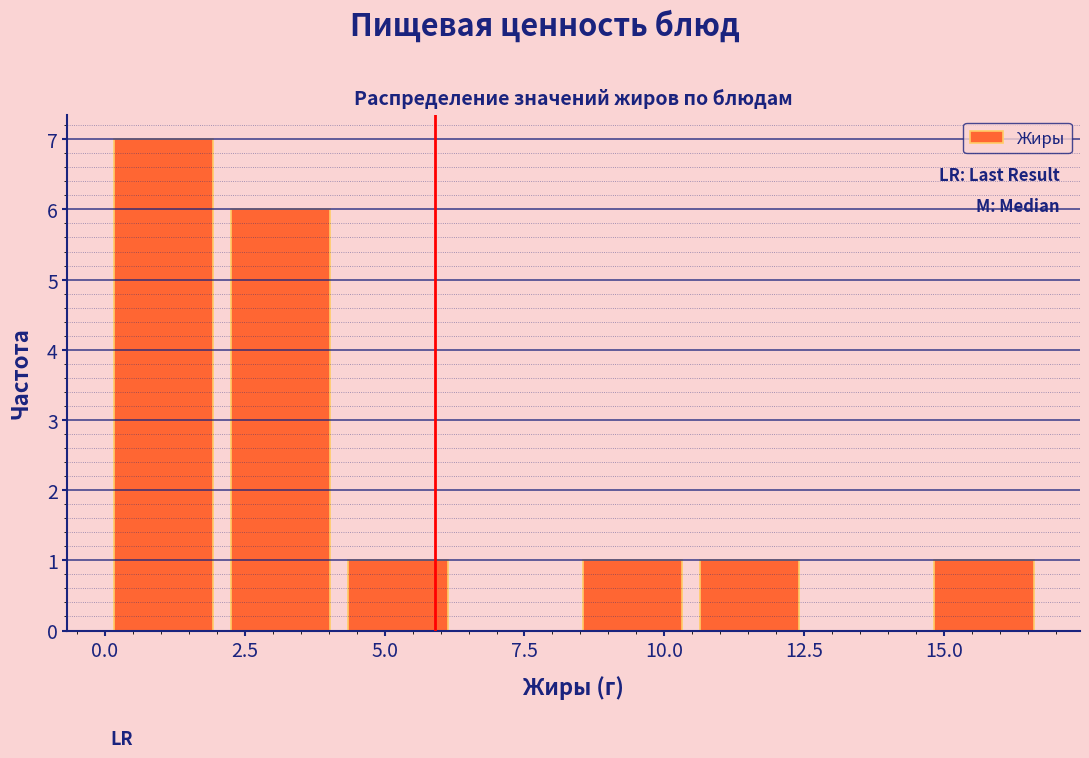

Over which range of the x-axis is the bar tallest?

0.0 to 2.0